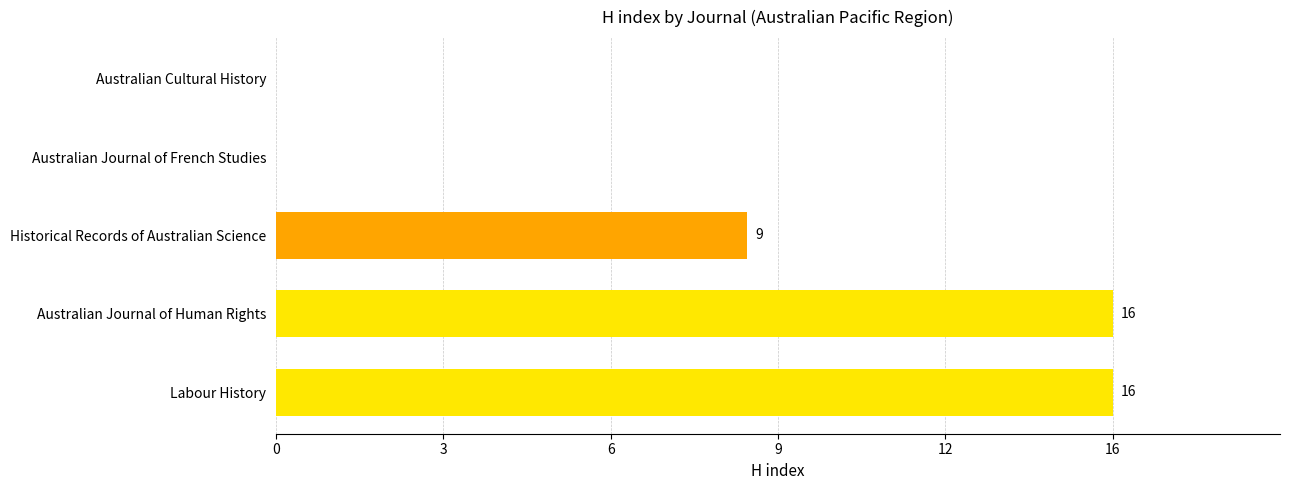

Are the bars horizontal?

Yes